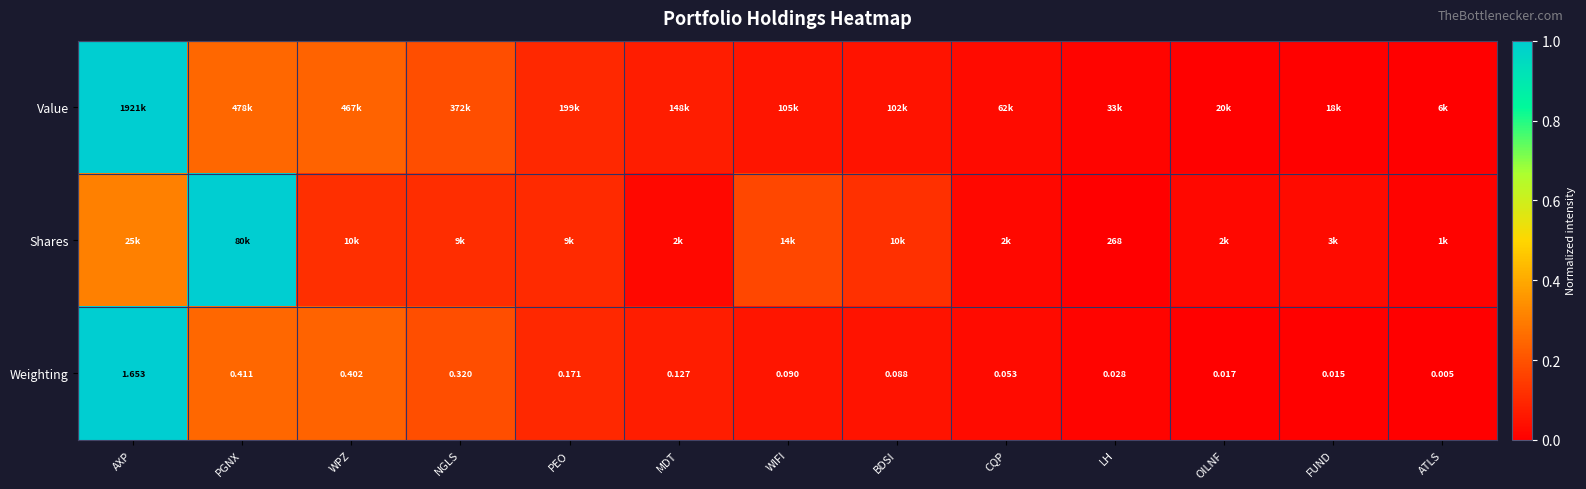

Count the number of data series in this chart.

3